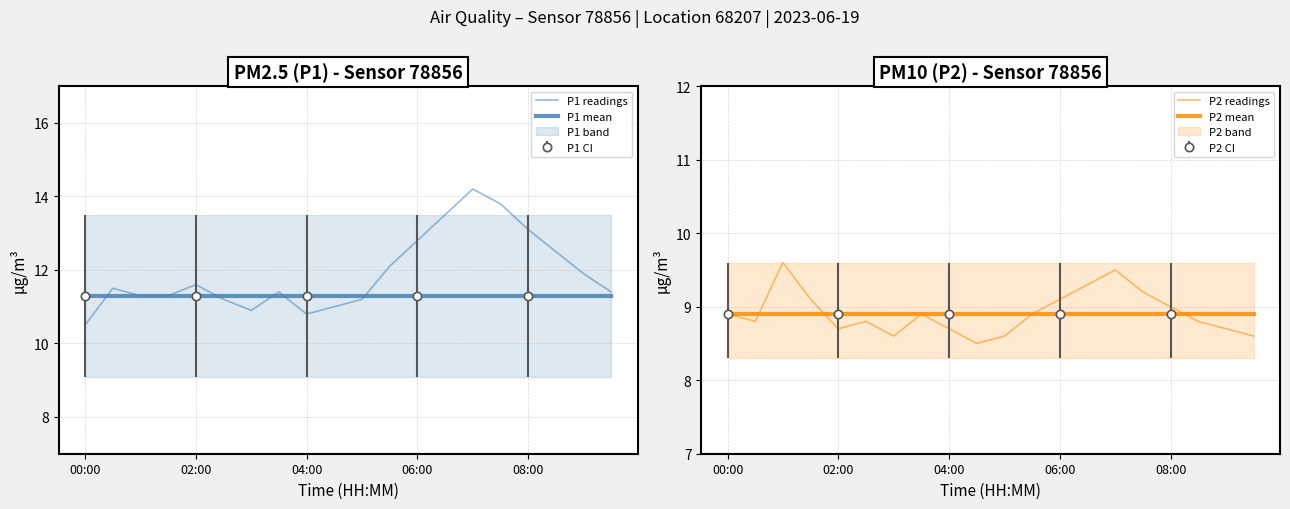

What is the difference between the highest and lowest values at 08:00?

4.2